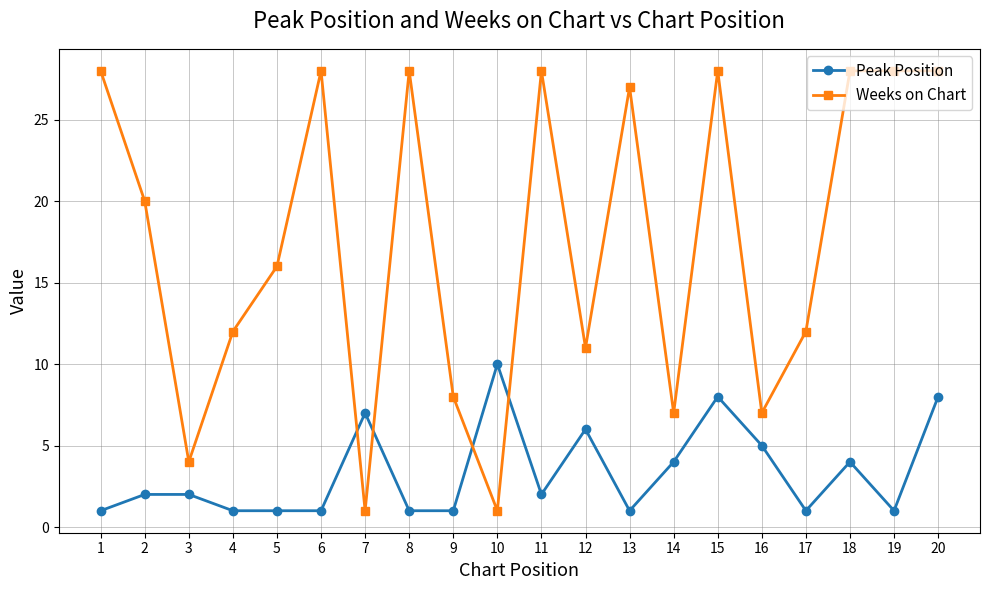

What is the difference between the second highest and second lowest values in the Peak Position series?

7